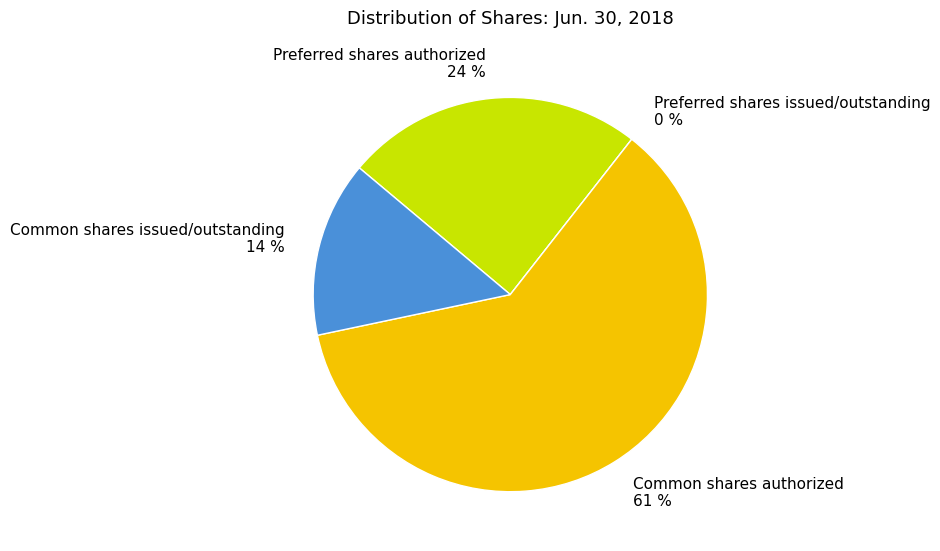

Which slice is the largest?

Common shares authorized